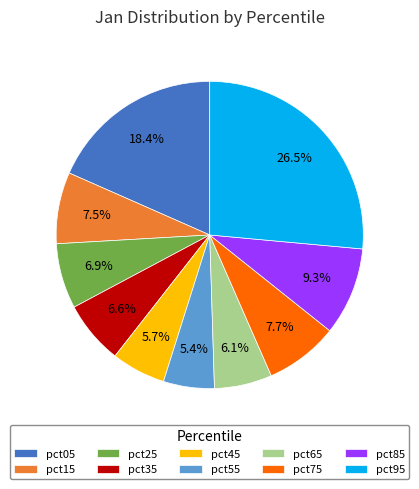

True or false: pct25 accounts for 7% of the total.

True